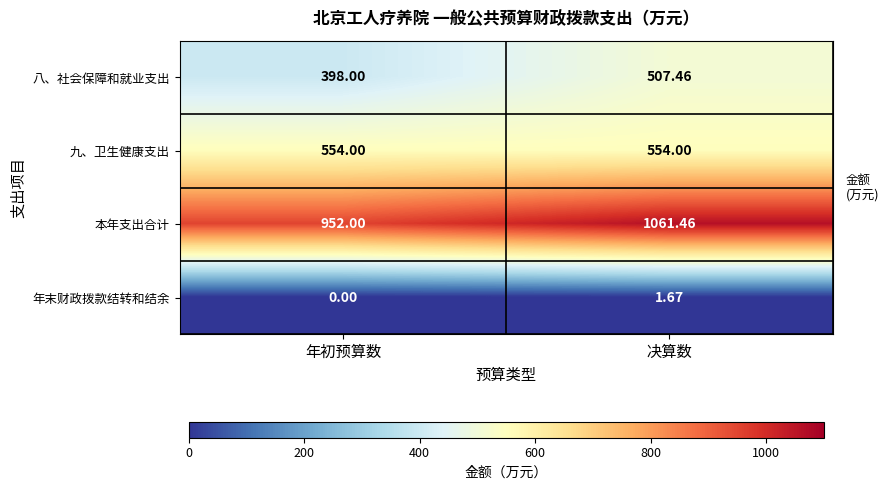

What is the maximum value shown in the chart?

1061.5